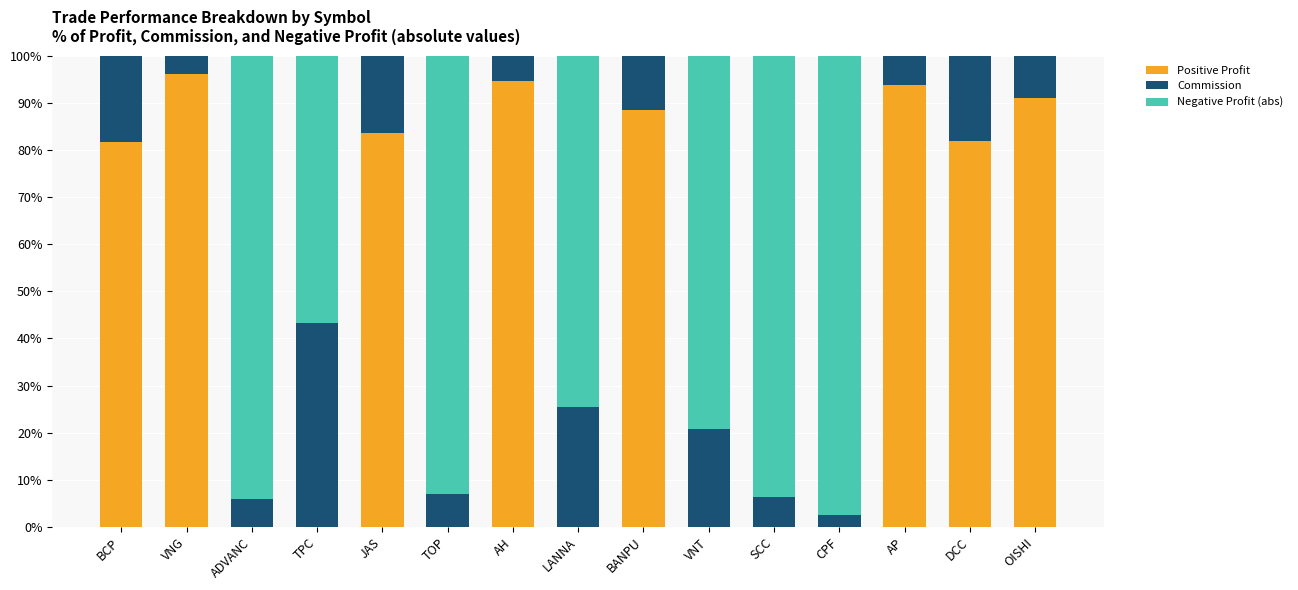

What is the total value across all series at BANPU?

100.0